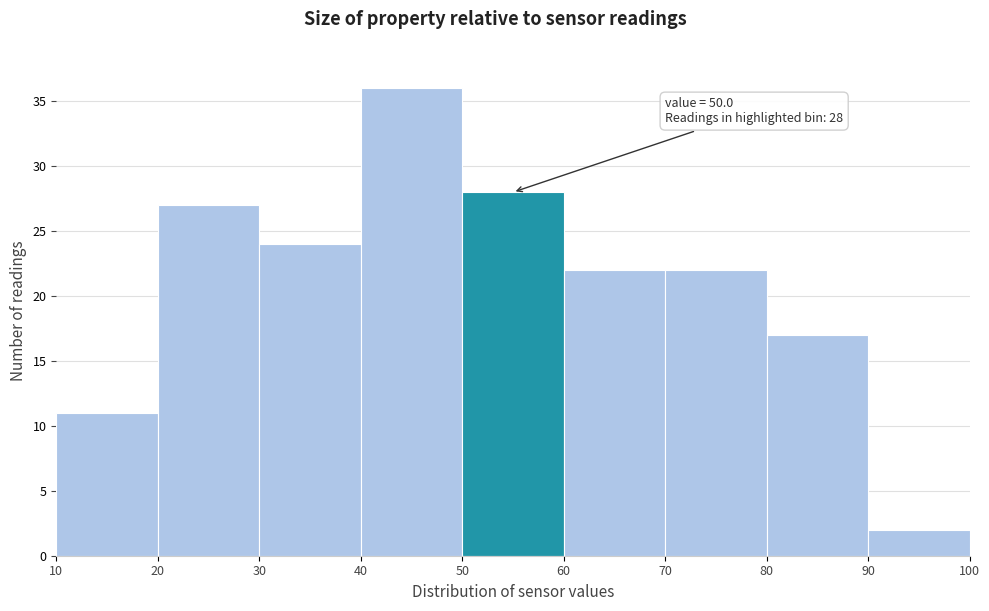

Which range on the x-axis has the tallest bar?

40 to 50